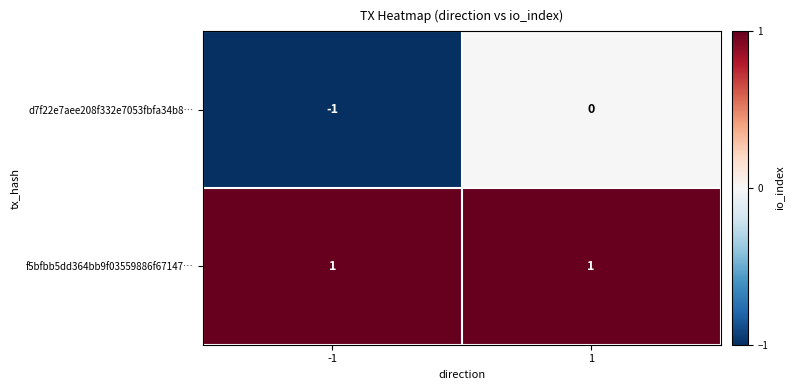

The value of d7f22e7aee208f332e7053fbfa34b8… at -1 is -2. True or false?

False